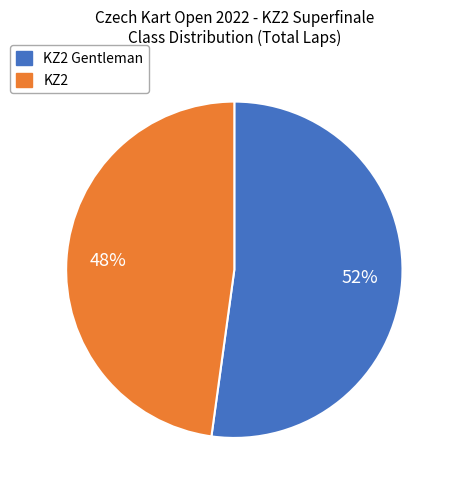

How many segments does this pie chart have?

2